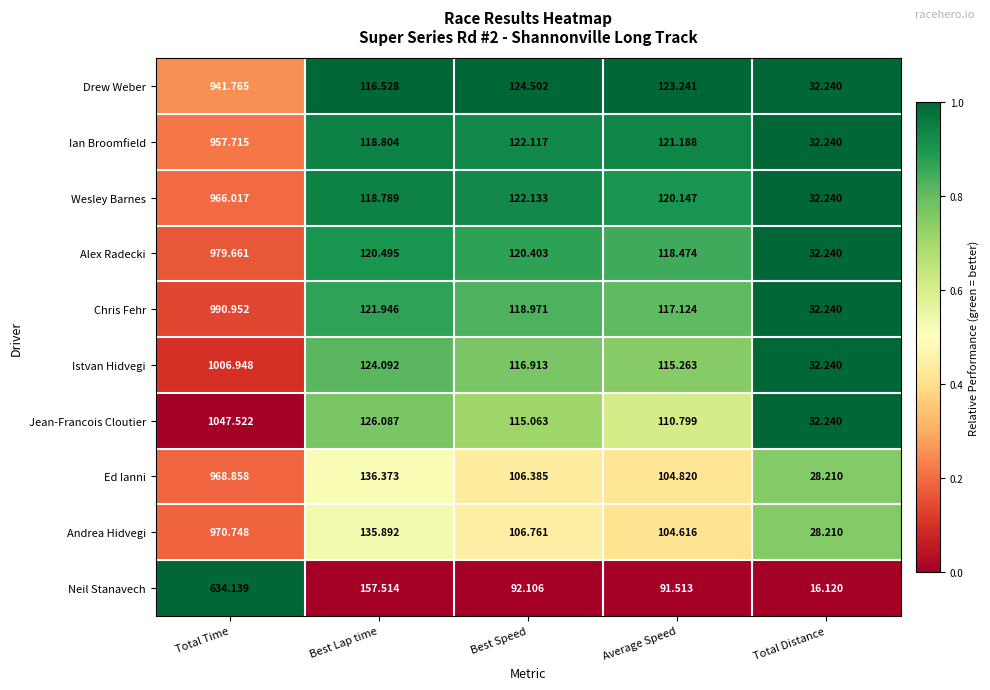

Which category has the lowest value in the Wesley Barnes series?

Total Distance